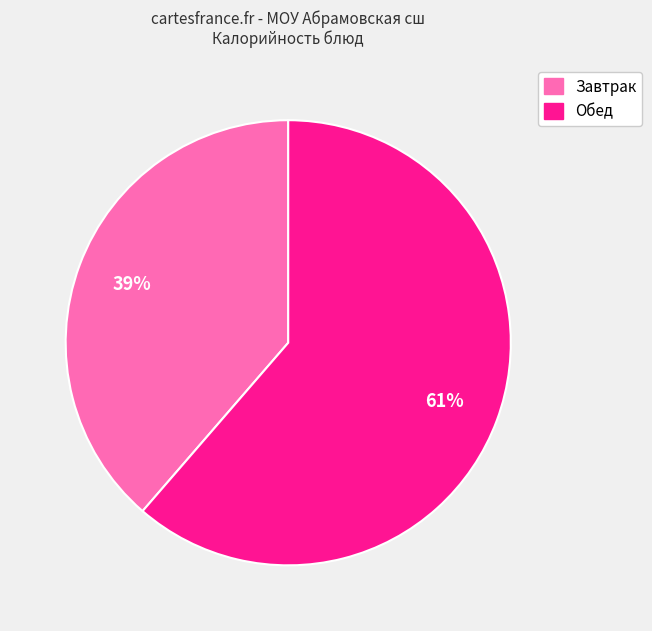

To the nearest percent, what is the average slice percentage?

50%